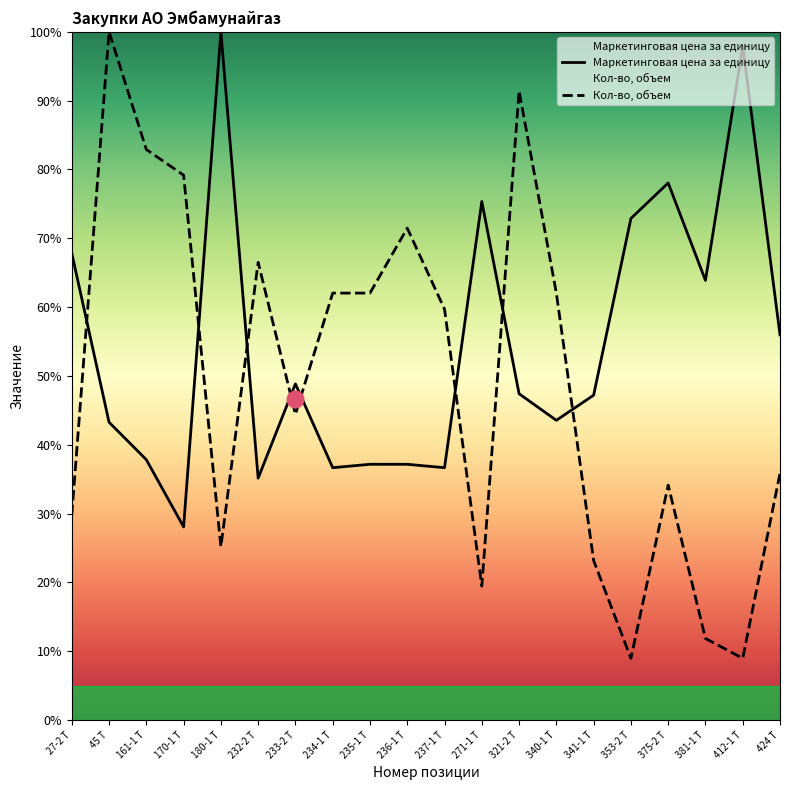

Where does the Кол-во, объем series first go above 59?

45 Т